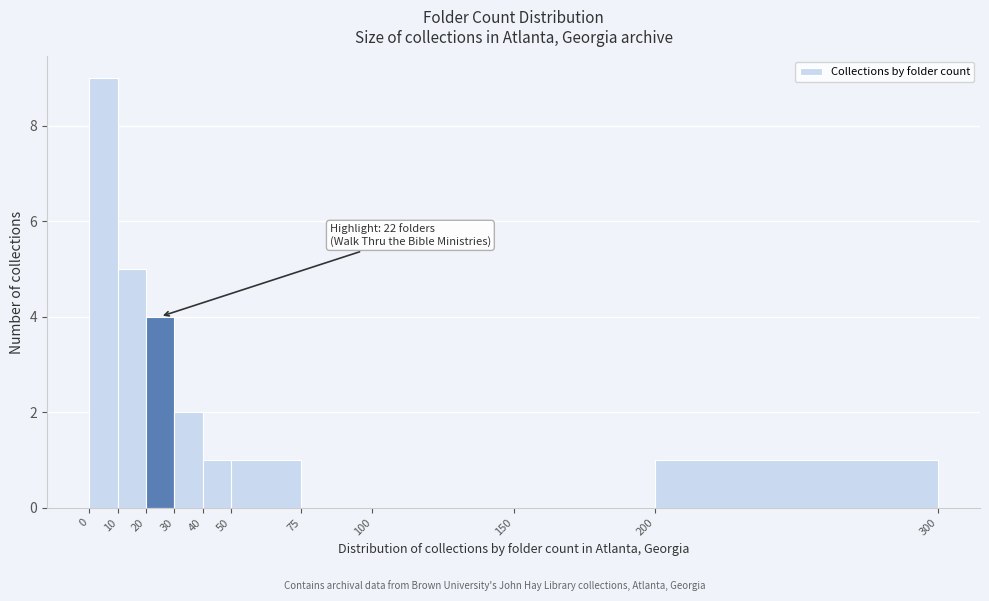

Which range on the x-axis has the tallest bar?

0 to 10